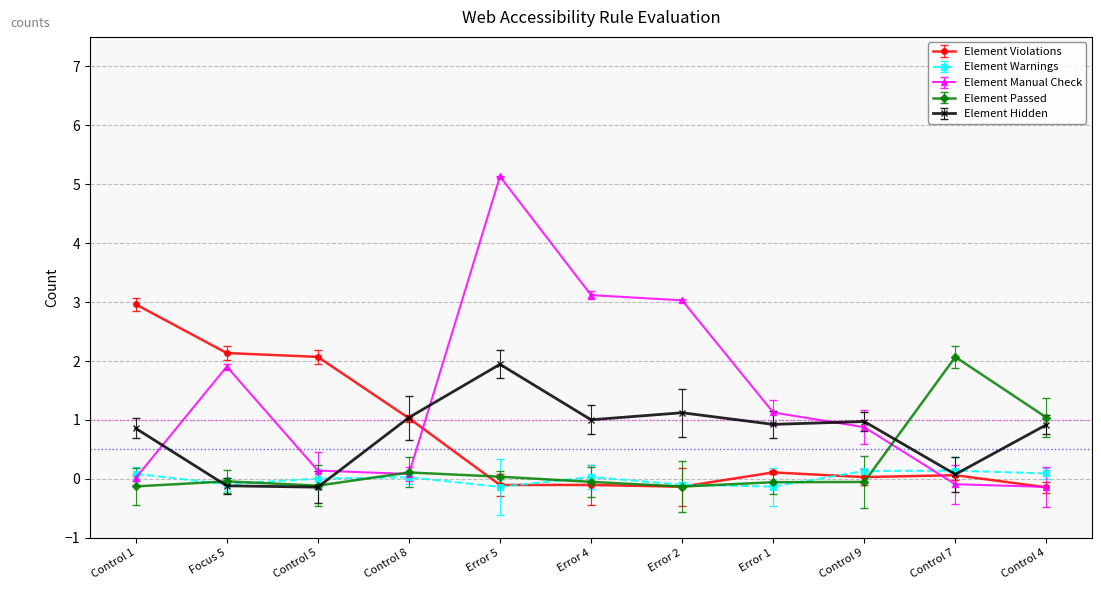

True or false: Element Violations has more than 0 interior local peaks.

True